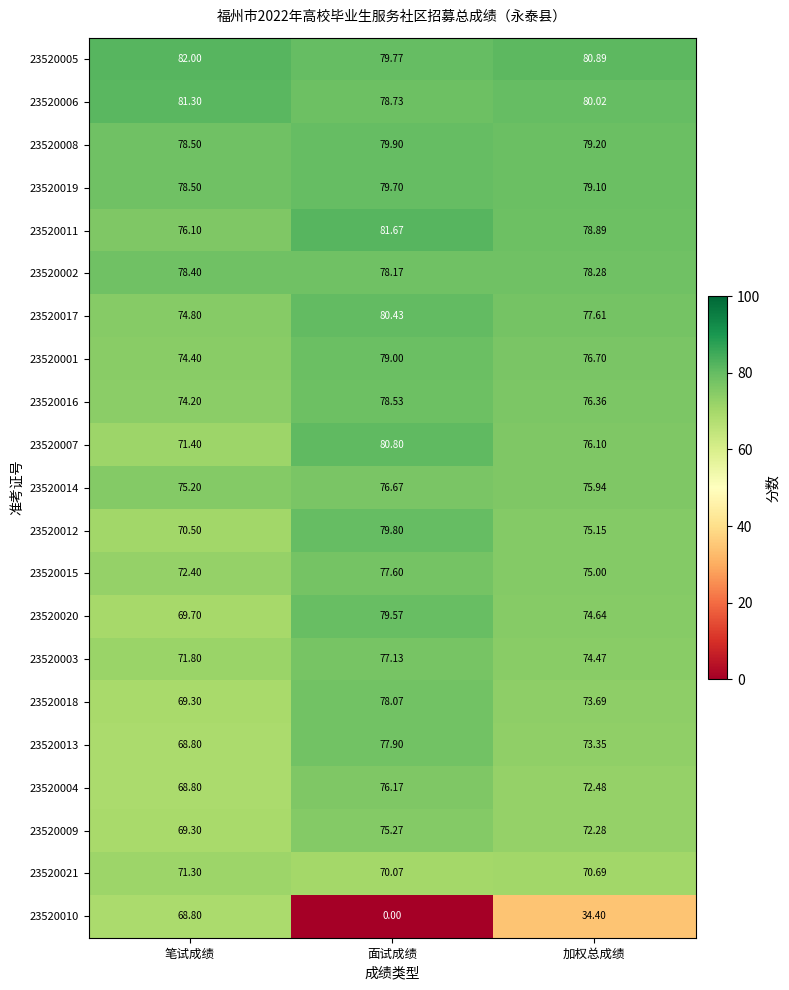

At which label is 23520008 closest to 79?

加权总成绩